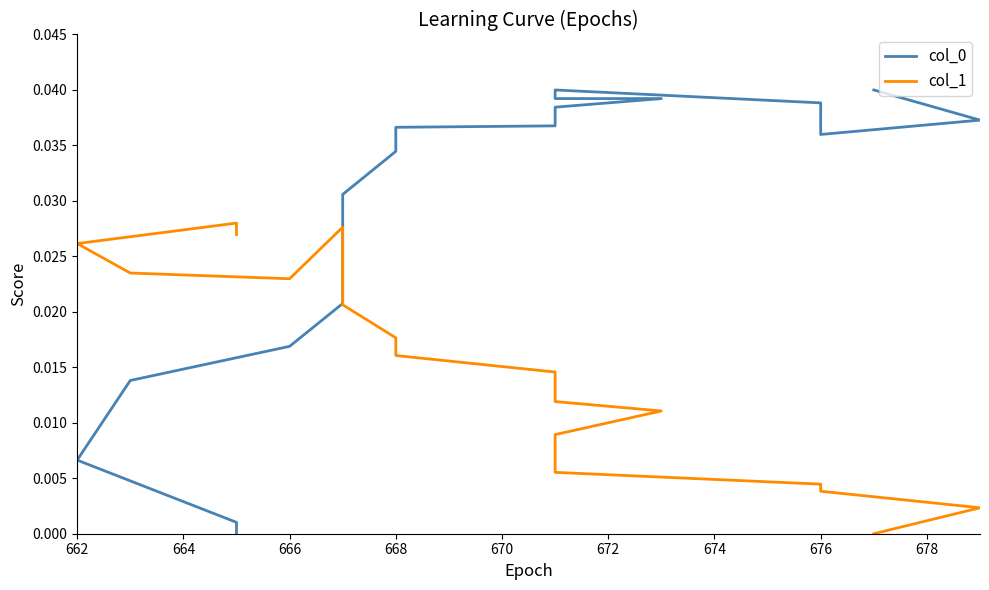

Does the chart display data point markers on the line(s)?

No